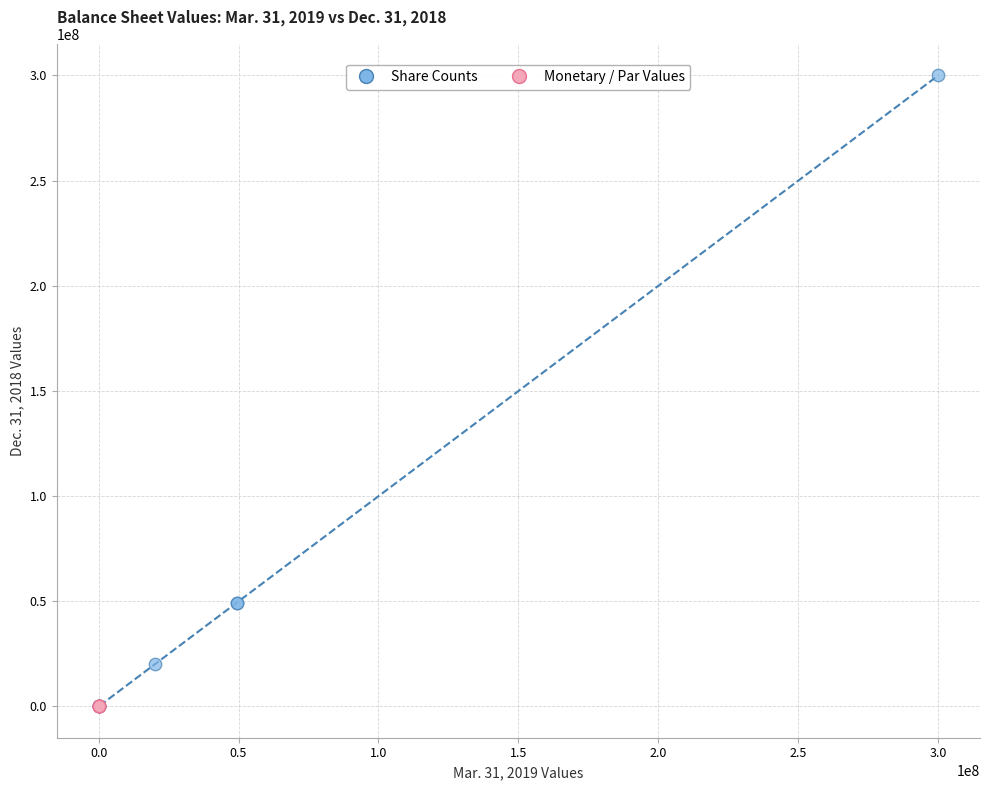

Which series has the widest spread of Y values?

Share Counts